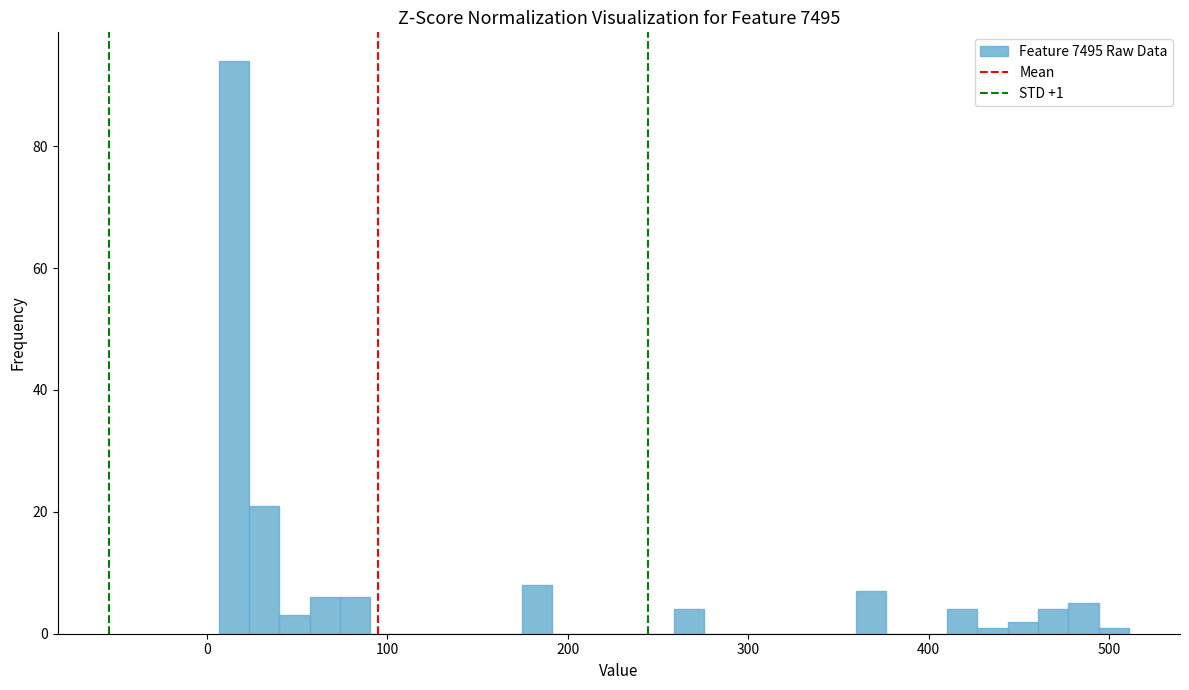

Around what value on the x-axis is the tallest bar? Give the approximate position of its centre, as read against the axis.

10